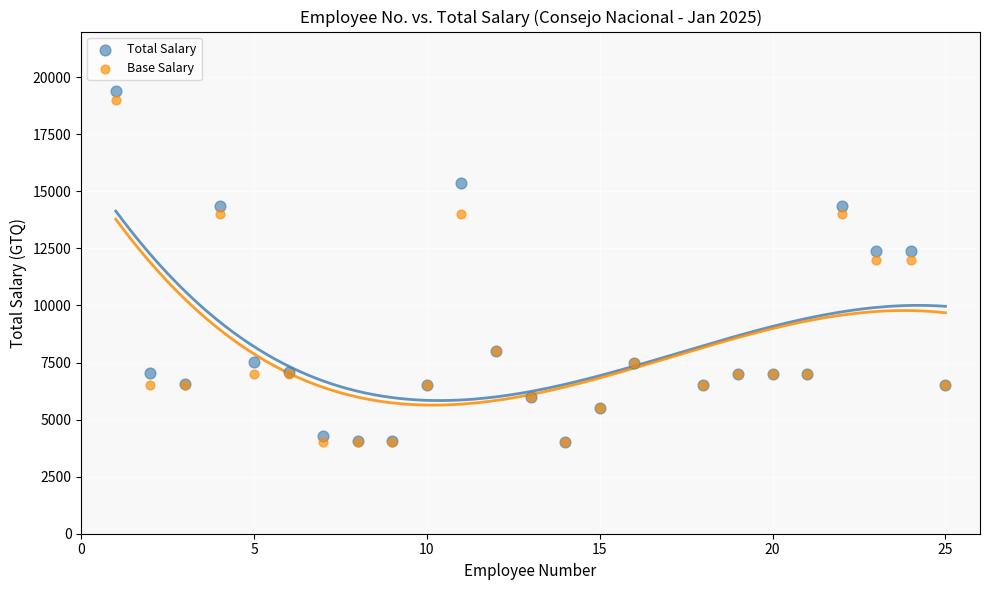

Which series reaches the maximum Y coordinate?

Total Salary